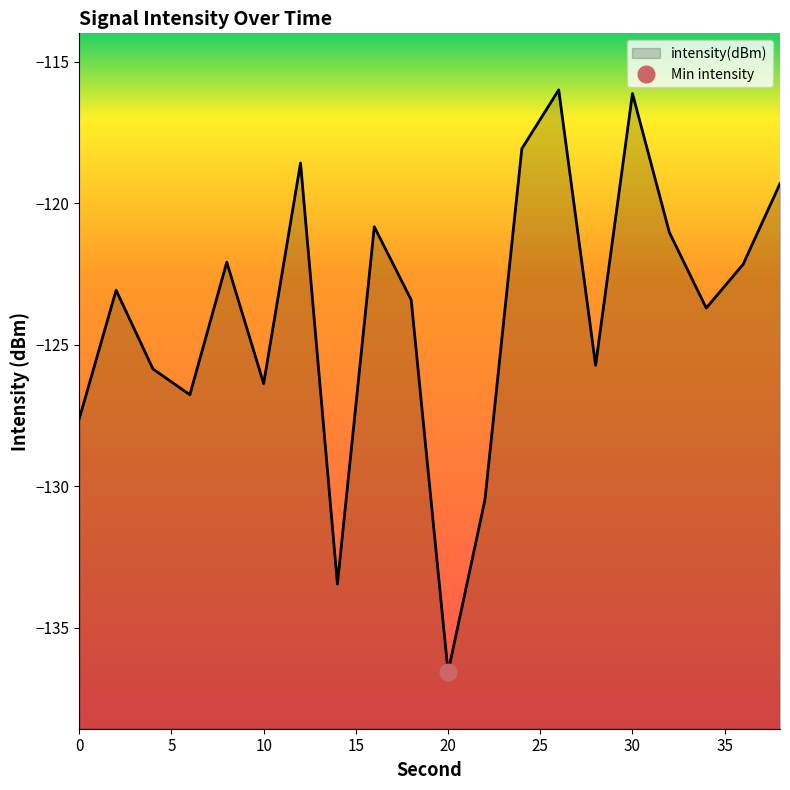

Rank the categories by value from highest to lowest.

26, 30, 24, 12, 38, 16, 32, 8, 36, 2, 18, 34, 28, 4, 10, 6, 0, 22, 14, 20